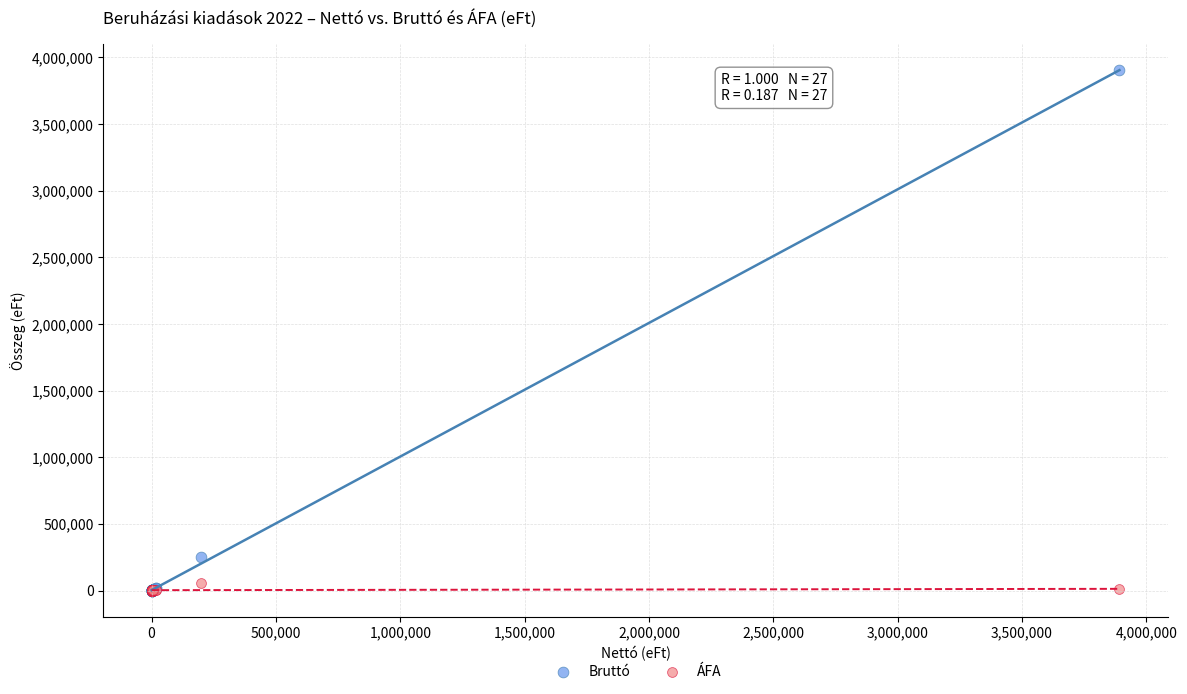

What are all the series names shown in the legend?

Bruttó, ÁFA